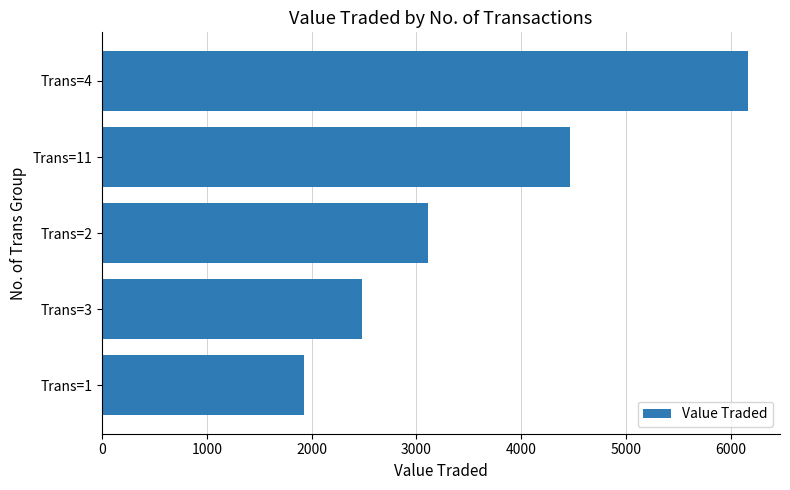

How many bars are there in total?

5